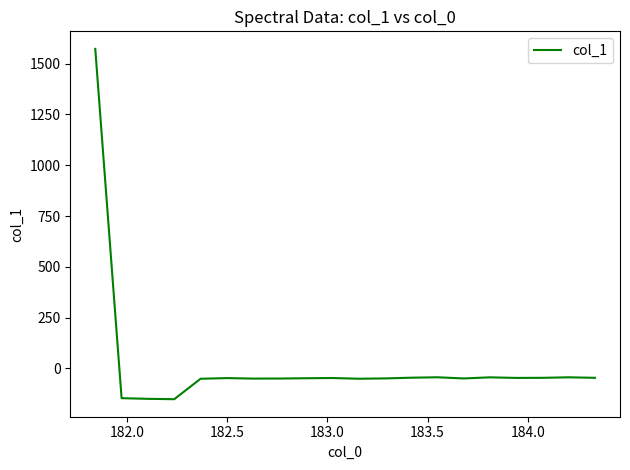

What is the greatest value displayed?

1572.5